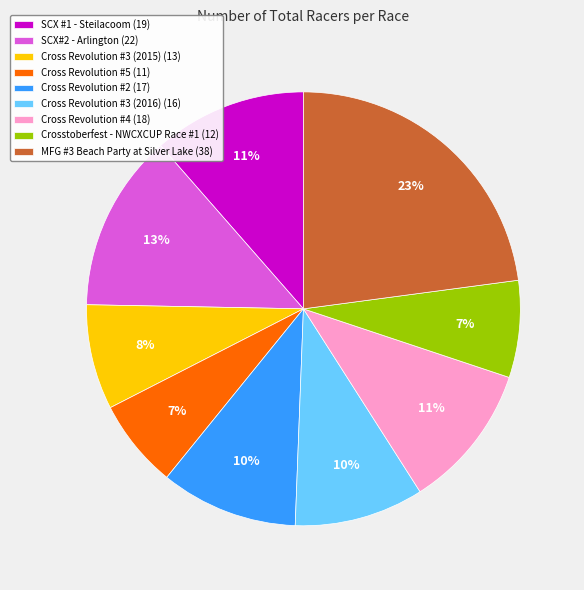

Is there any slice that represents more than half of the pie?

No